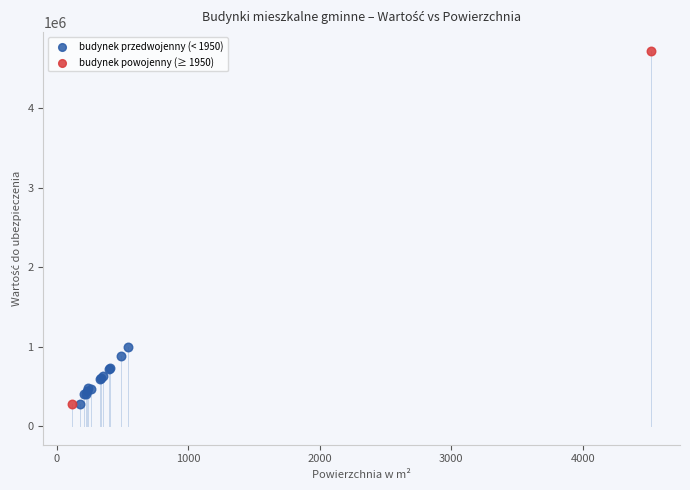

What are all the series names shown in the legend?

budynek przedwojenny (< 1950), budynek powojenny (≥ 1950)